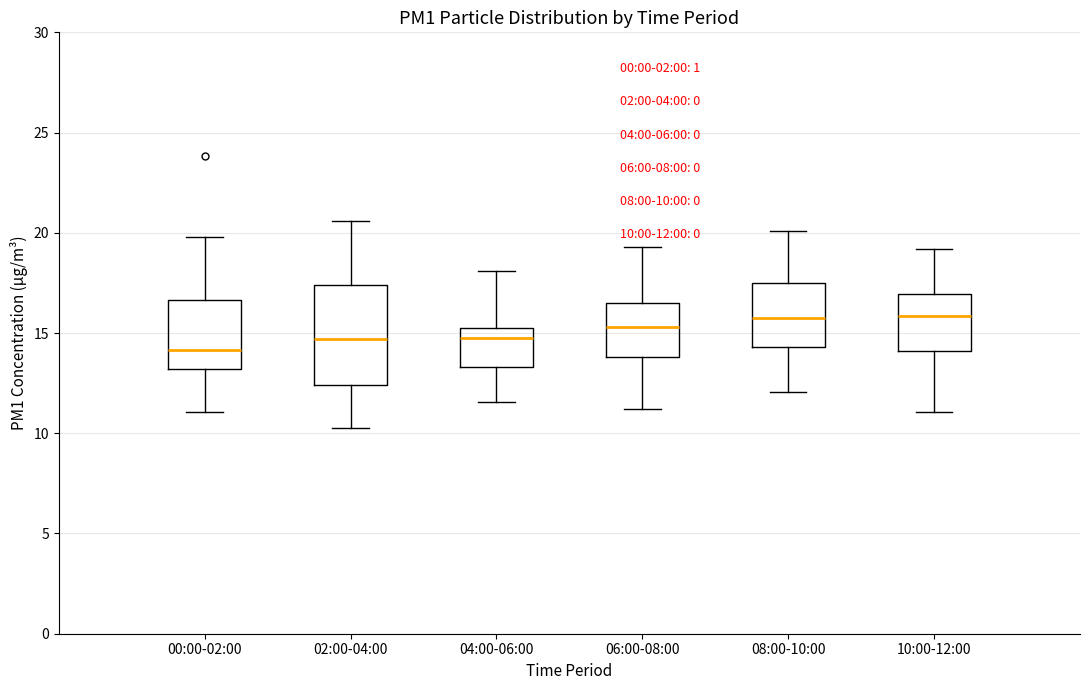

Comparing the boxes themselves (not the whiskers), which one is the tallest?

02:00-04:00